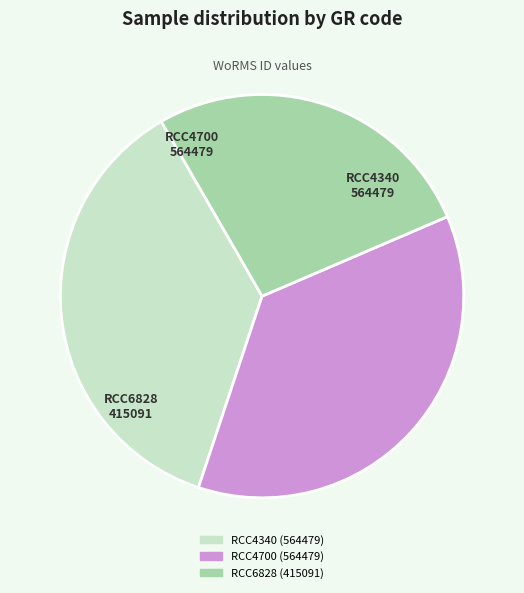

Combined, do RCC6828 and RCC4700 account for over 50%?

Yes